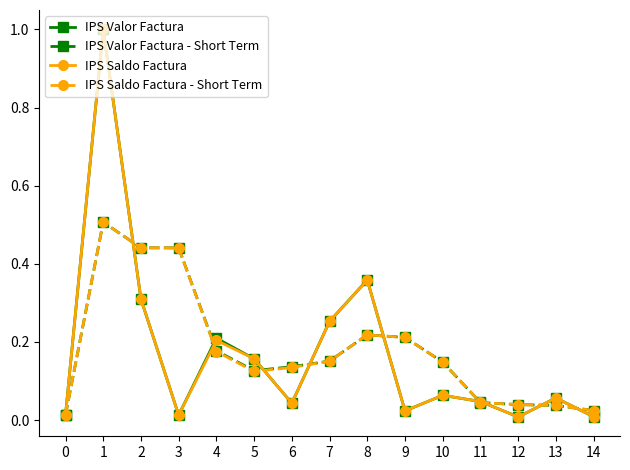

How many interior local peaks does the IPS Saldo Factura series have?

5